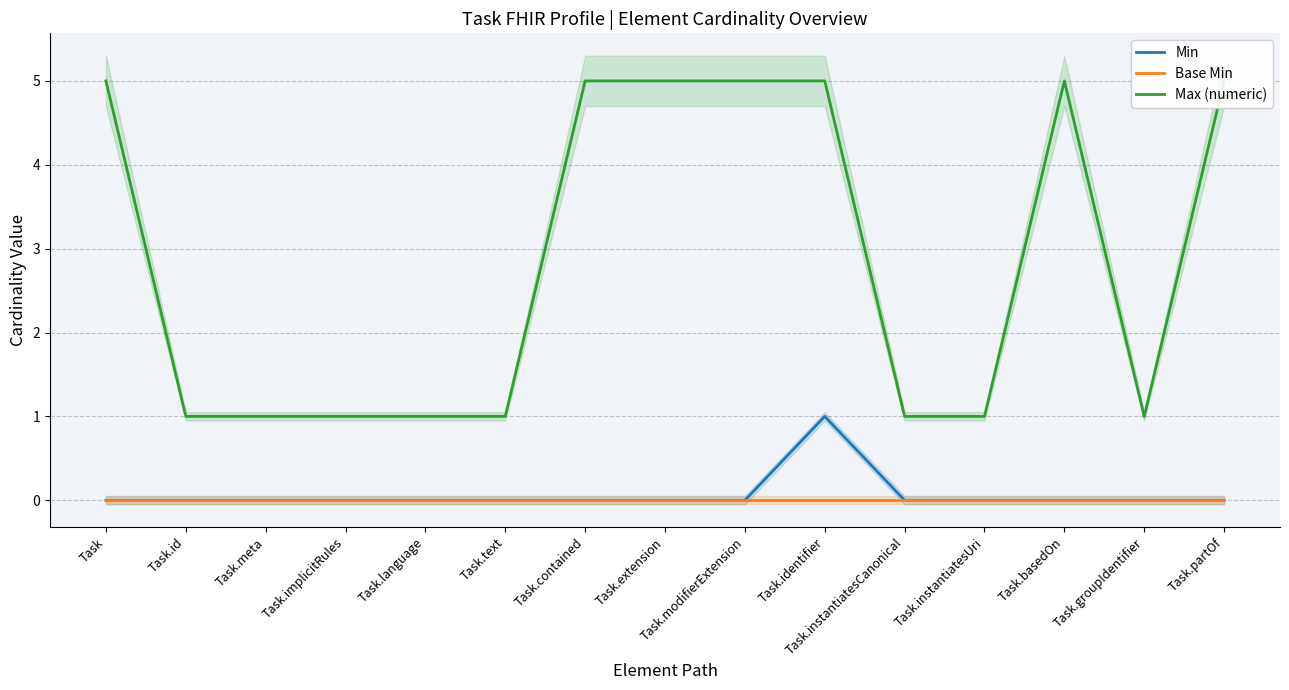

At which label is Base Min closest to 0?

Task